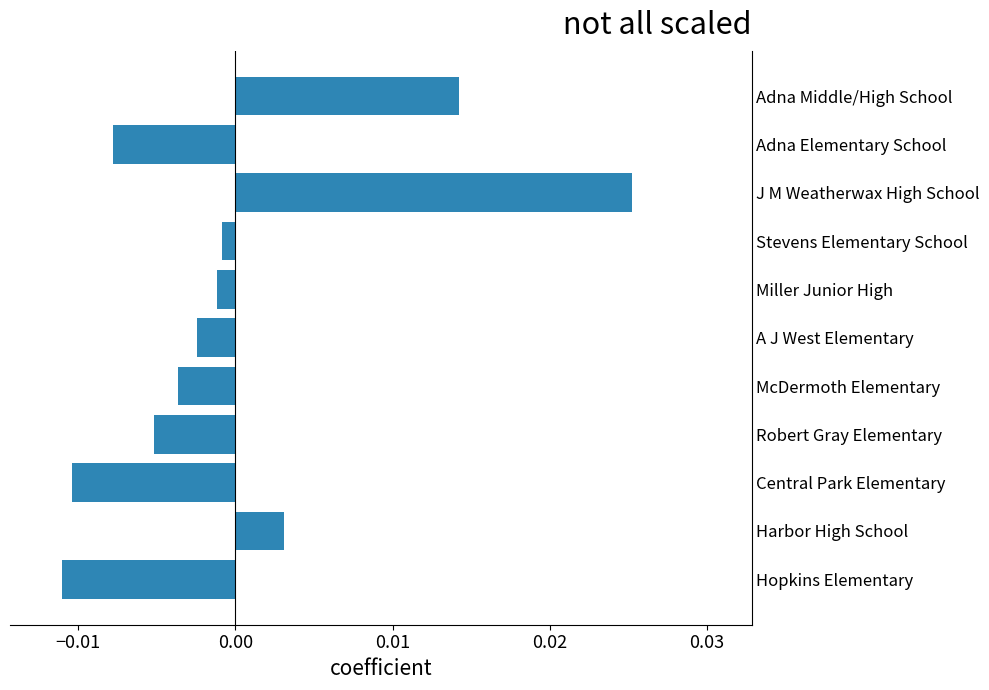

Which label corresponds to the largest value in the chart?

J M Weatherwax High School